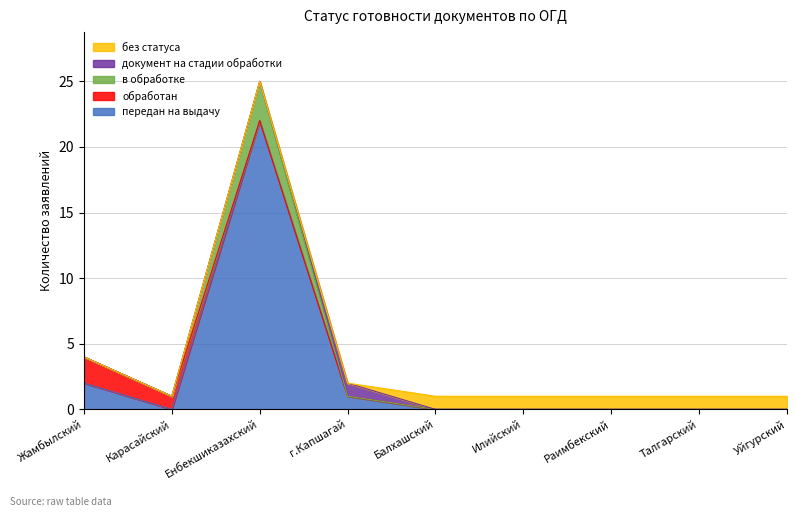

Reading right to left, extract all data points from this chart.

передан на выдачу: 0	0	0	0	0	1	22	0	2
обработан: 0	0	0	0	0	0	0	1	2
в обработке: 0	0	0	0	0	0	3	0	0
документ на стадии обработки: 0	0	0	0	0	1	0	0	0
без статуса: 1	1	1	1	1	0	0	0	0